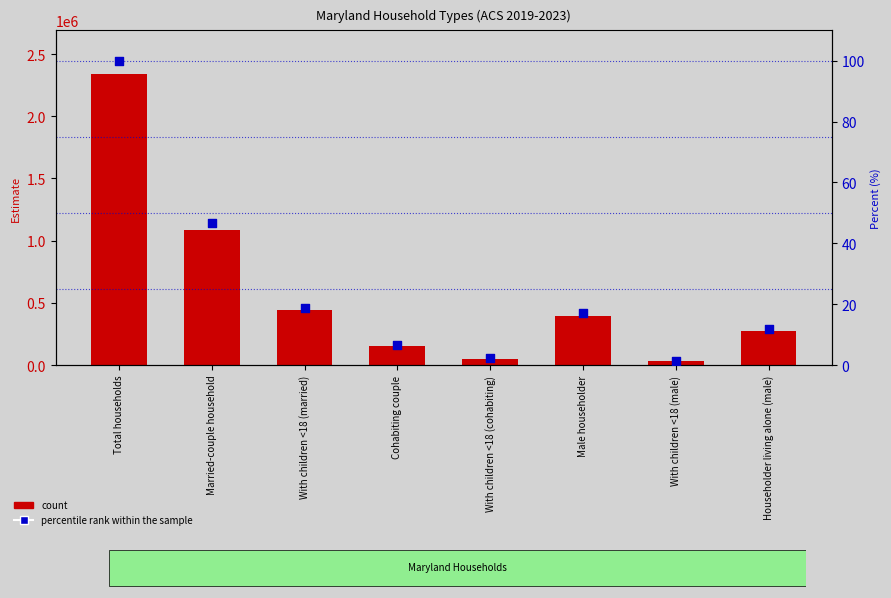

What is the total value across all series at Male householder?

397298.0